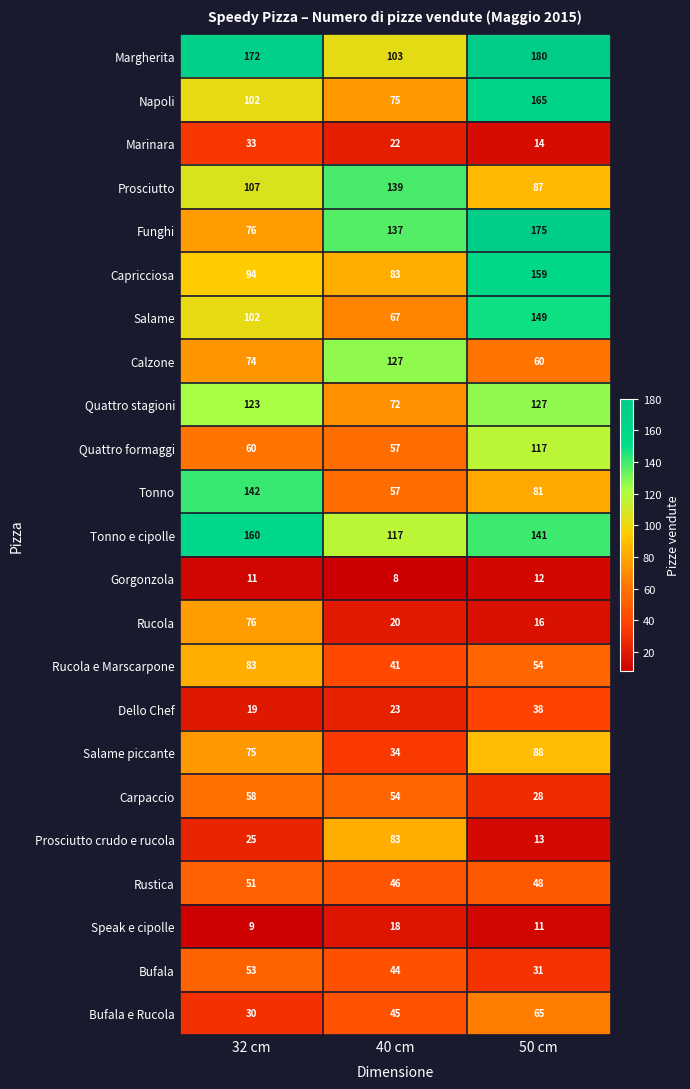

Between 32 cm and 50 cm, which series saw the biggest shift?

Funghi